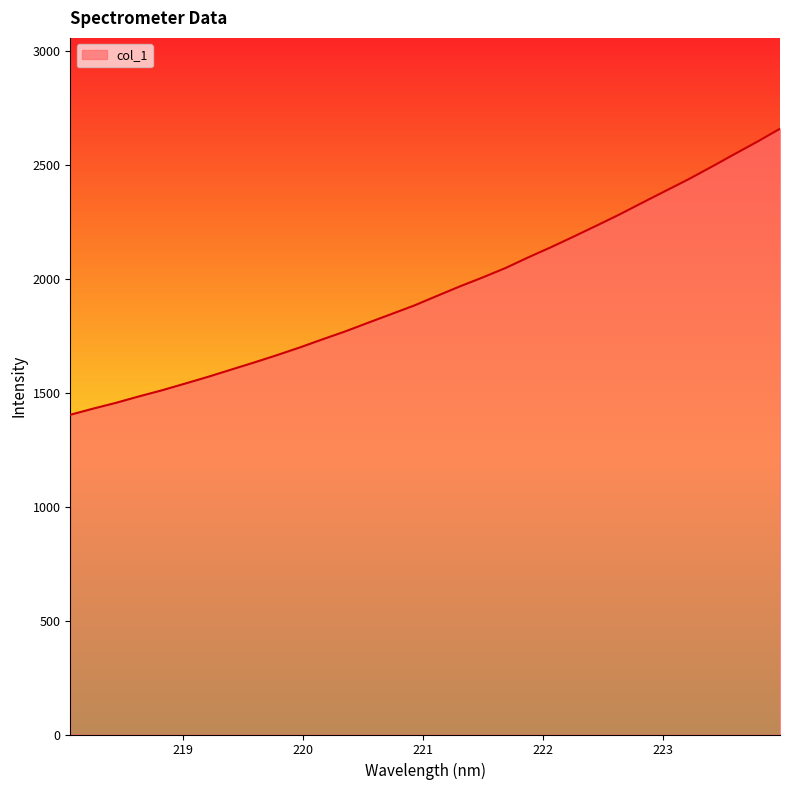

What is the difference between the maximum and minimum values?

1255.6